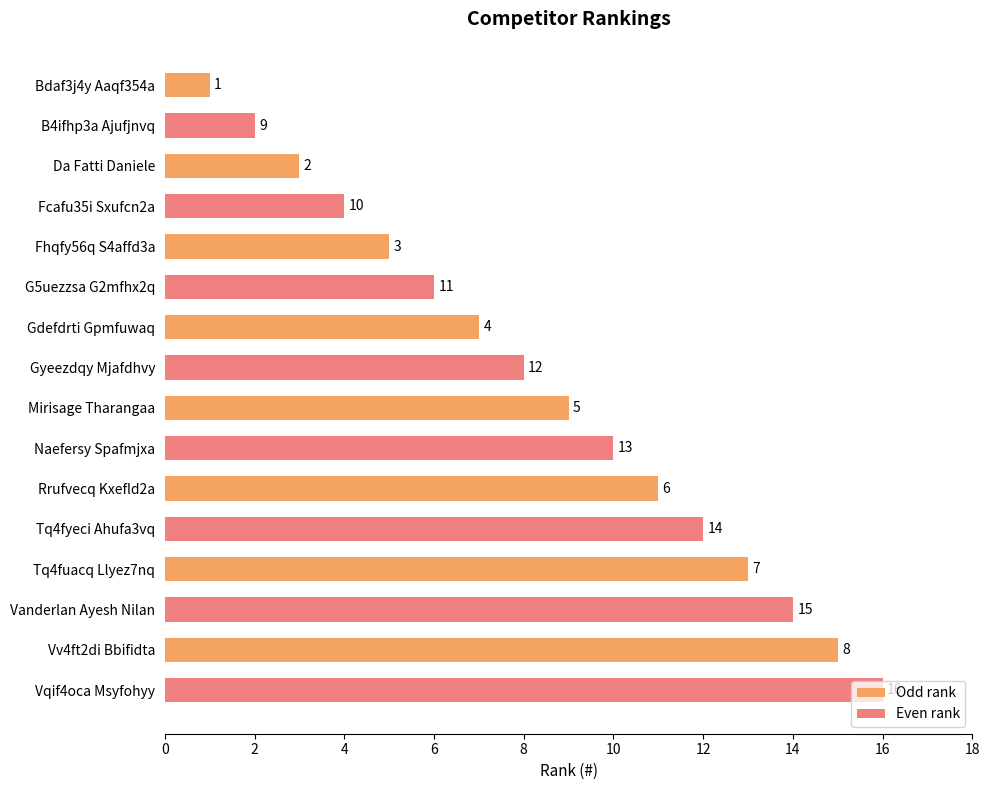

What value does the Odd rank series have at Da Fatti Daniele?

3